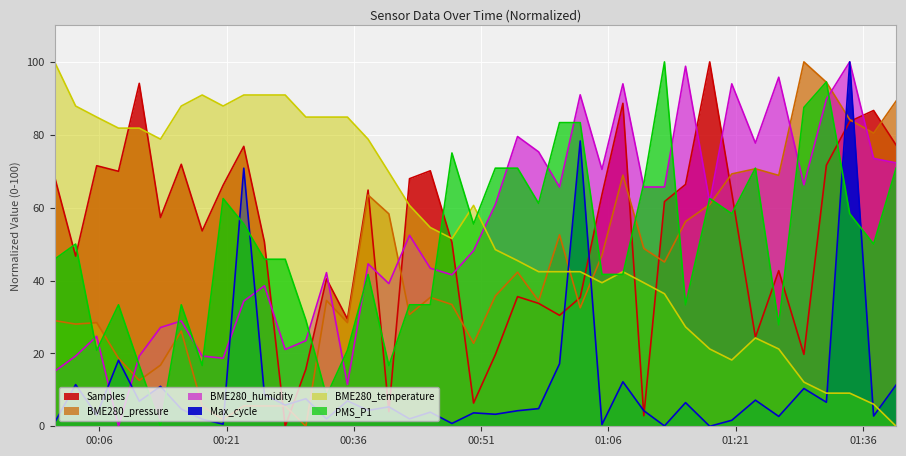

What is the total value across all series at 2022/10/27 00:37:41?

297.7